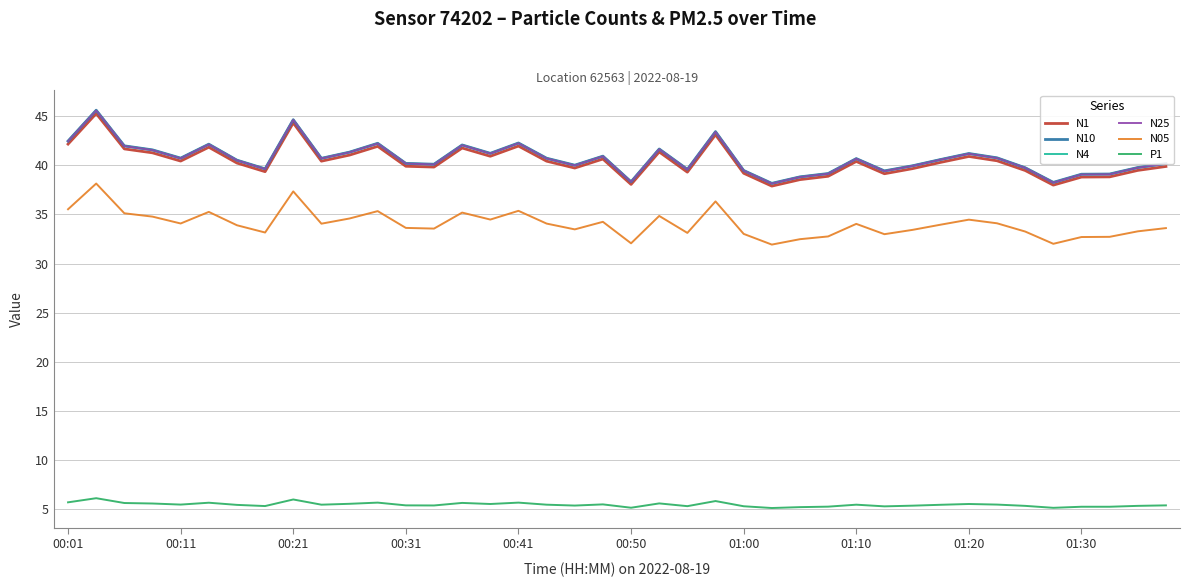

What is the lowest value of the P1 series?

5.1